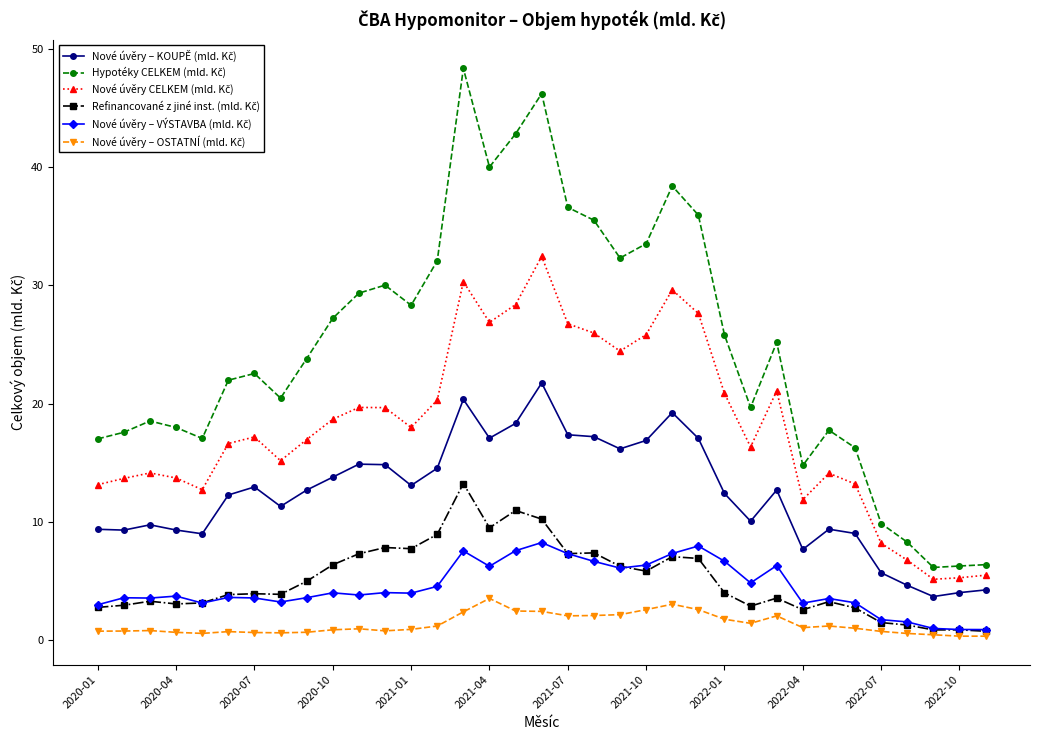

How many distinct data groups are displayed?

6